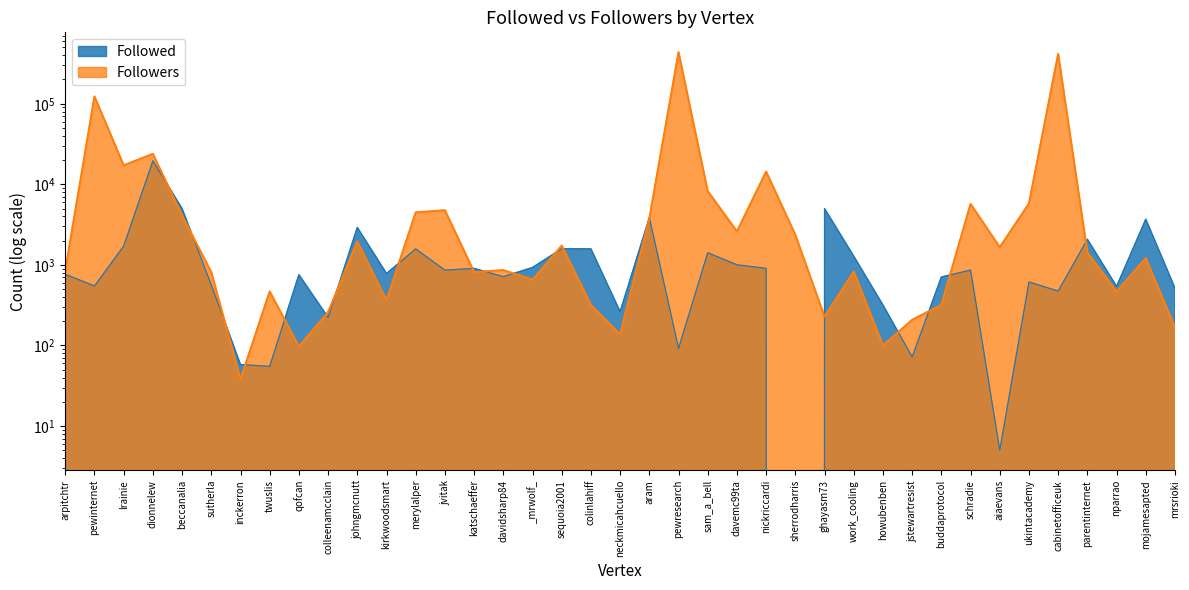

What is the approximate value of Followers at cabinetofficeuk, to the nearest 10?

416250